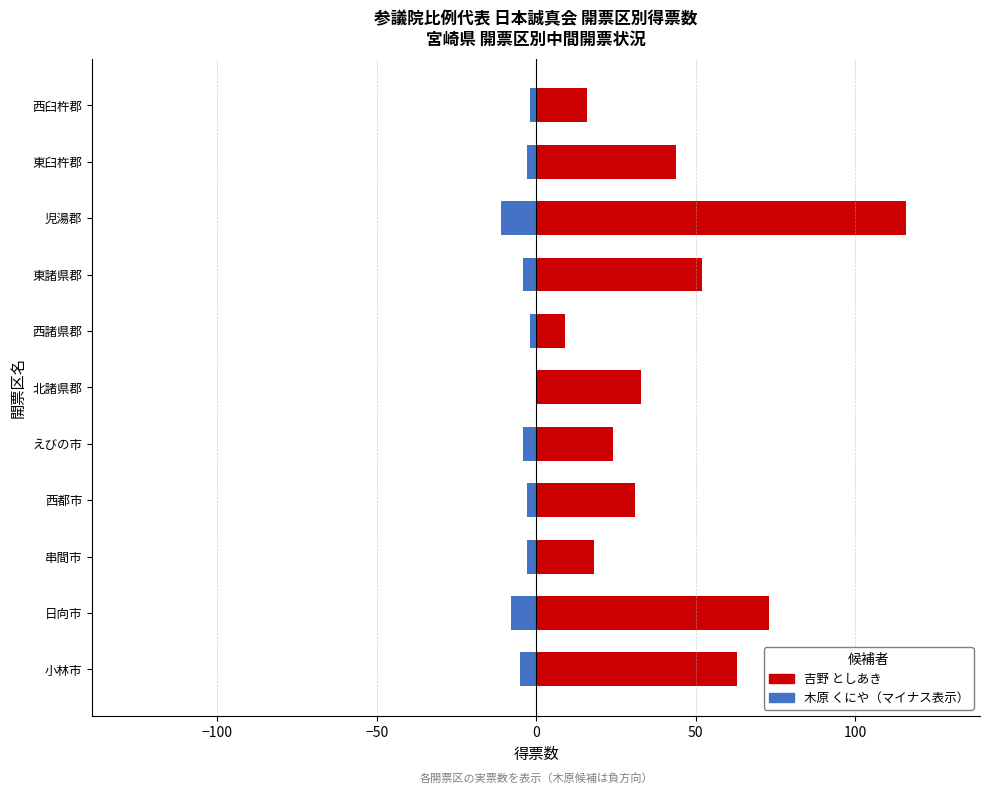

Between 児湯郡 and 東臼杵郡, which series saw the biggest shift?

吉野 としあき